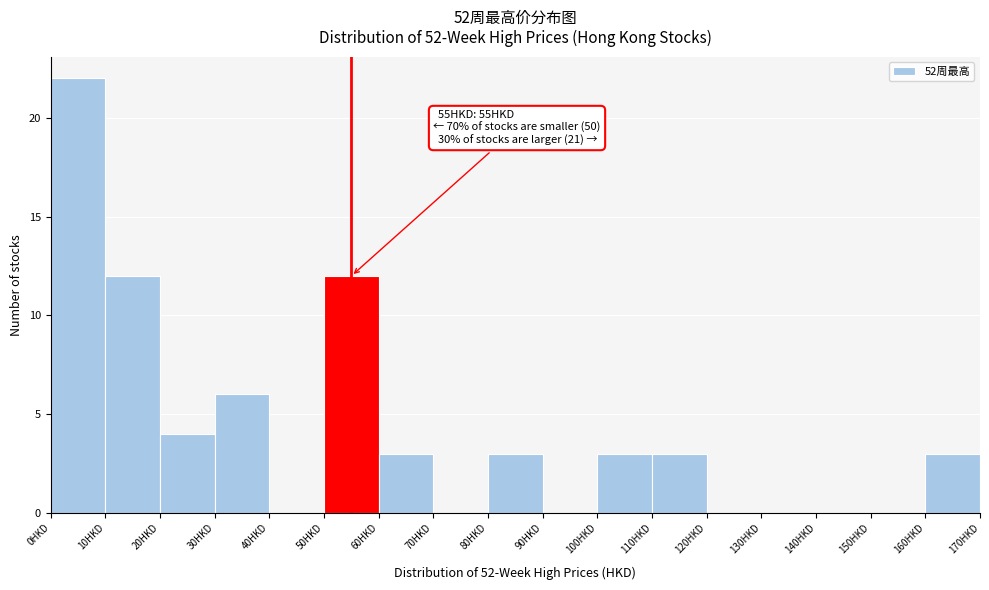

Over which range of the x-axis is the bar tallest?

0 to 10